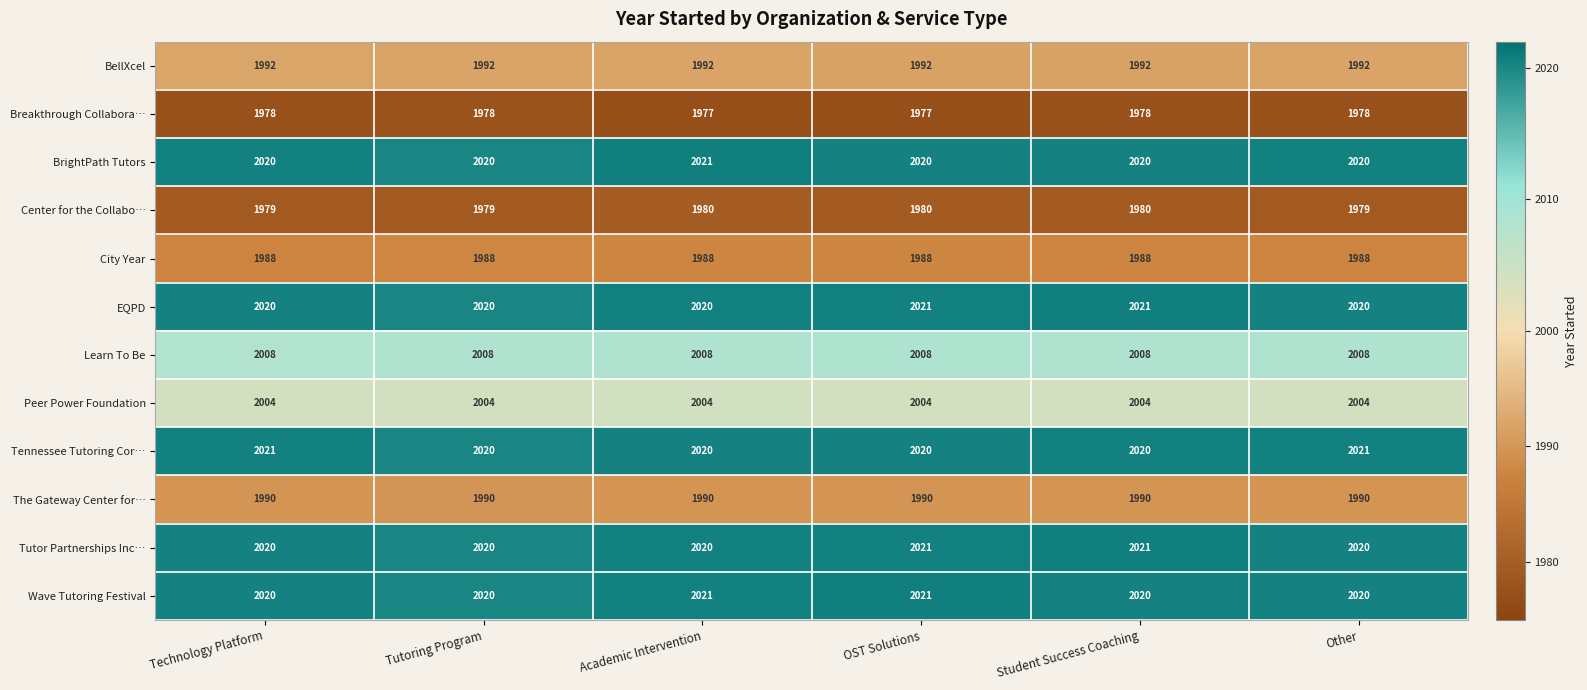

True or false: Tutor Partnerships Inc… has a value of 2020 at Tutoring Program.

True